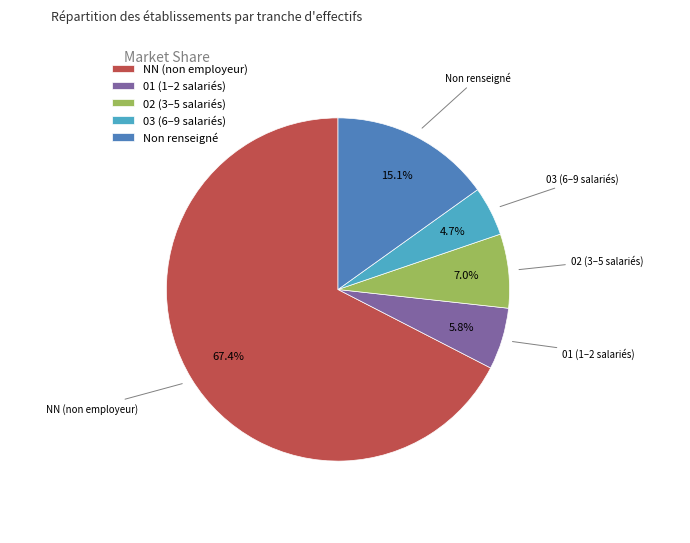

How many slices are in this pie chart?

5